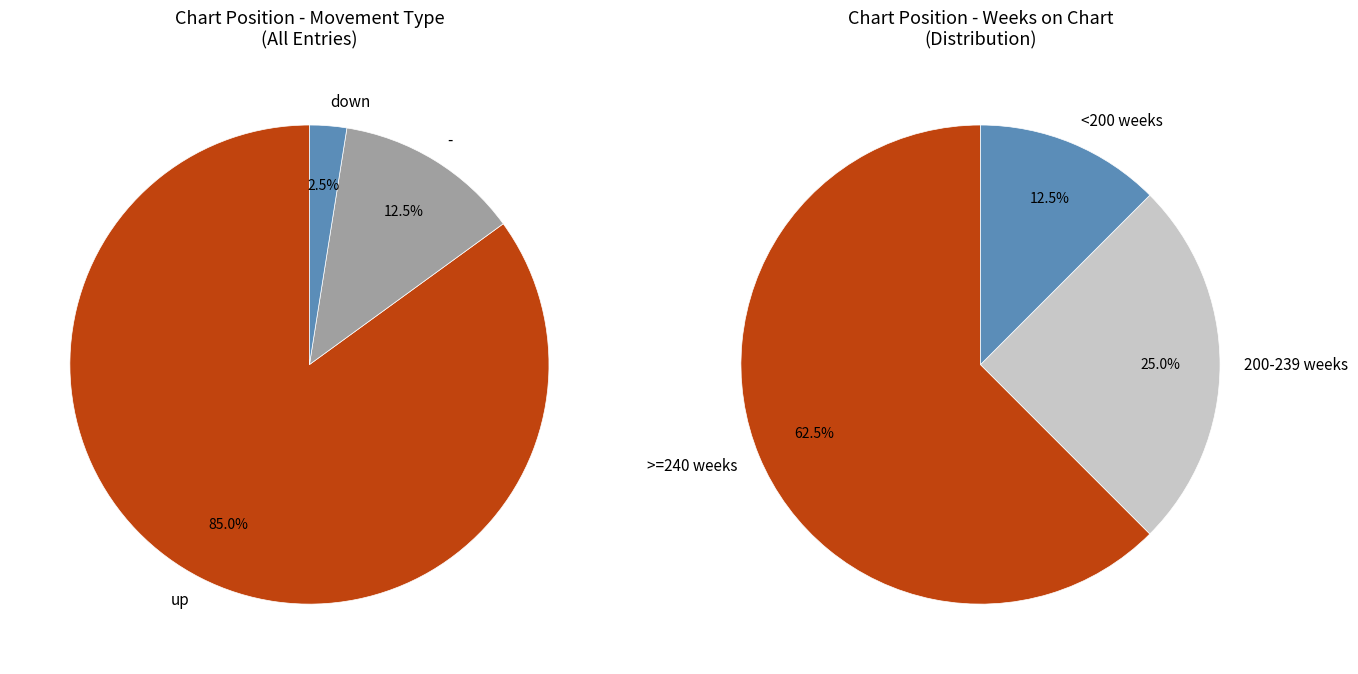

True or false: up accounts for 85% of the total.

True